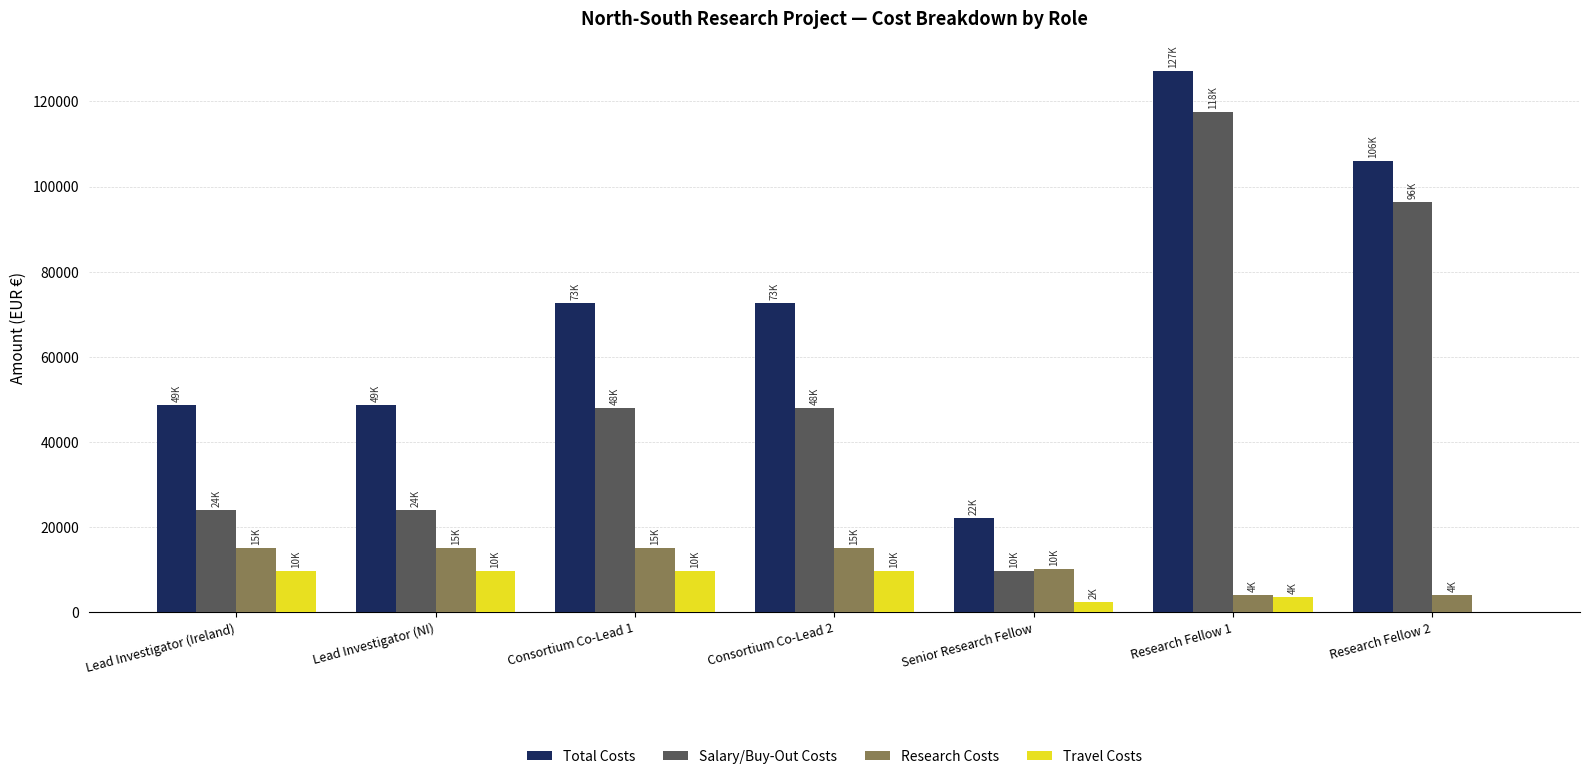

Count the Travel Costs values in the range 2400 to 9600.

6